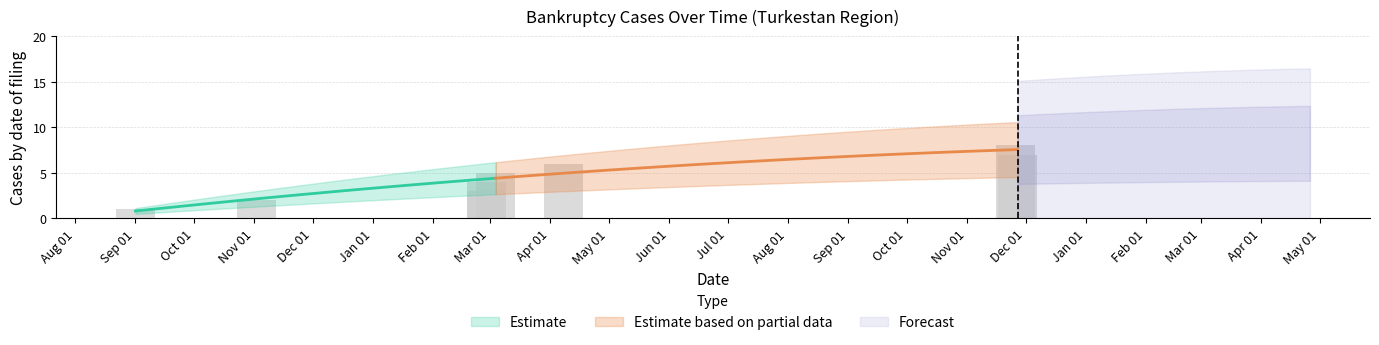

What is the minimum value shown in the chart?

1